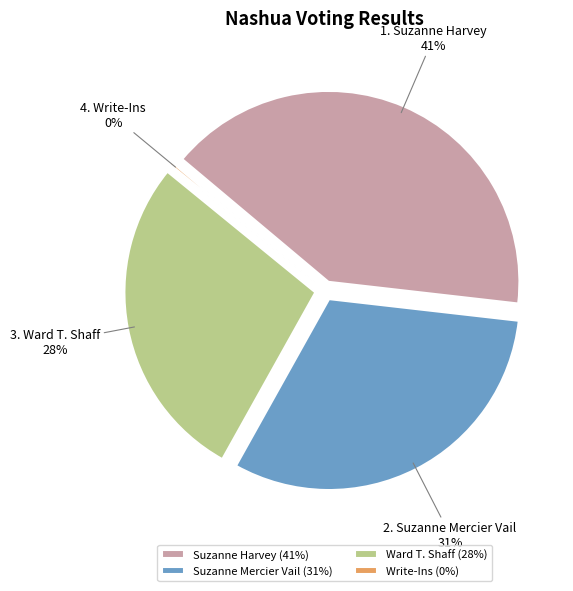

What is the change in value from Suzanne Harvey to Write-Ins?

-185